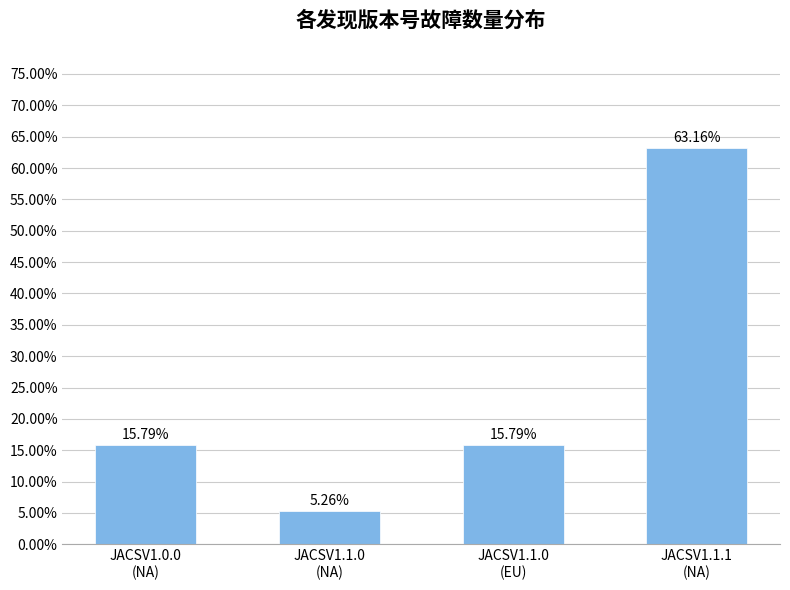

Does the chart contain any negative values?

No